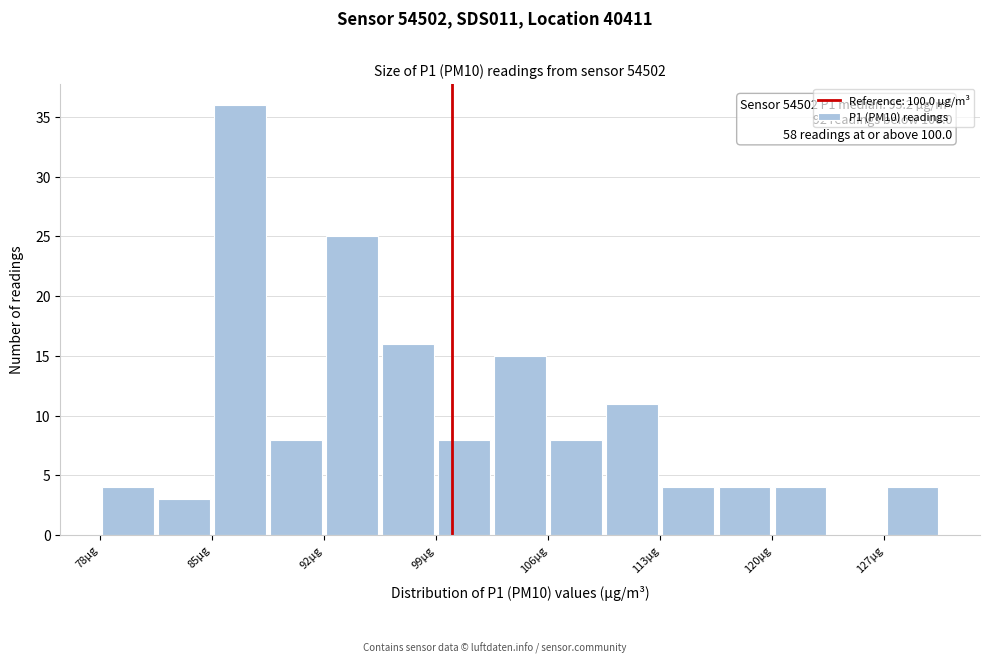

Read against the x-axis, roughly where is the centre of the tallest bar?

87